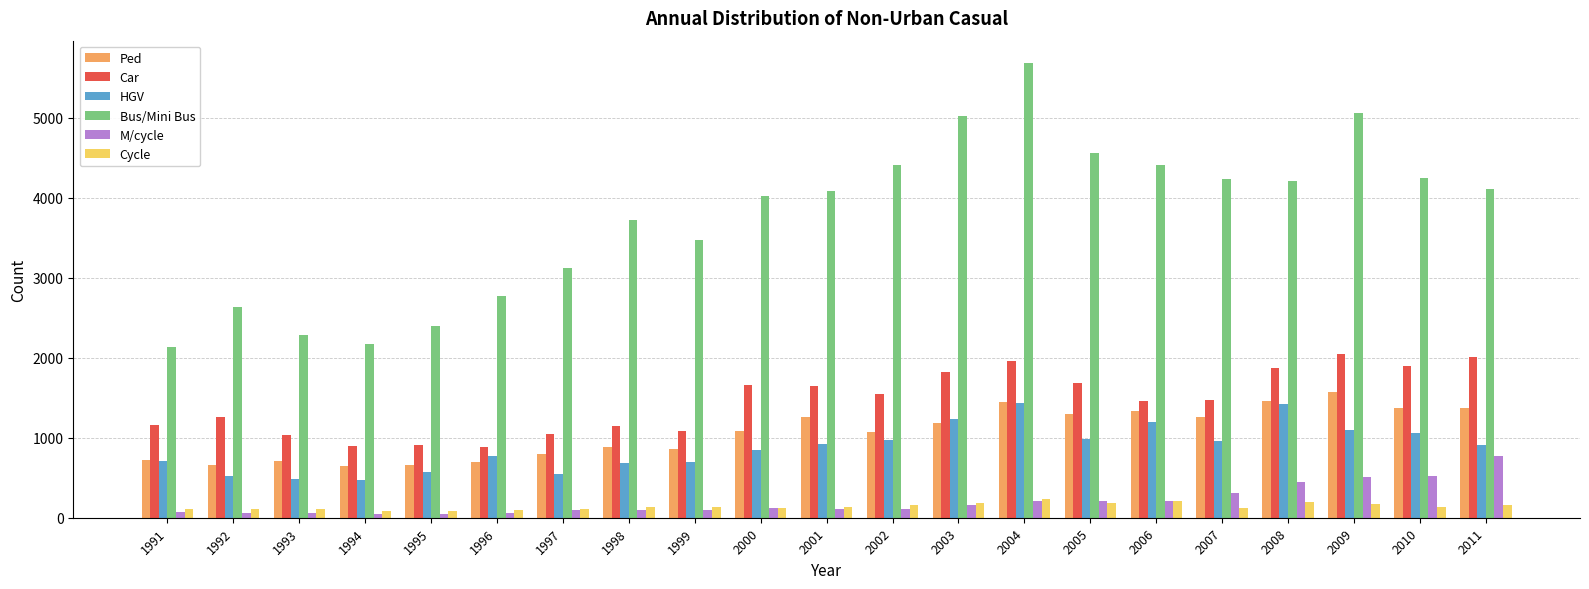

Which series has the largest total across all categories?

Bus/Mini Bus